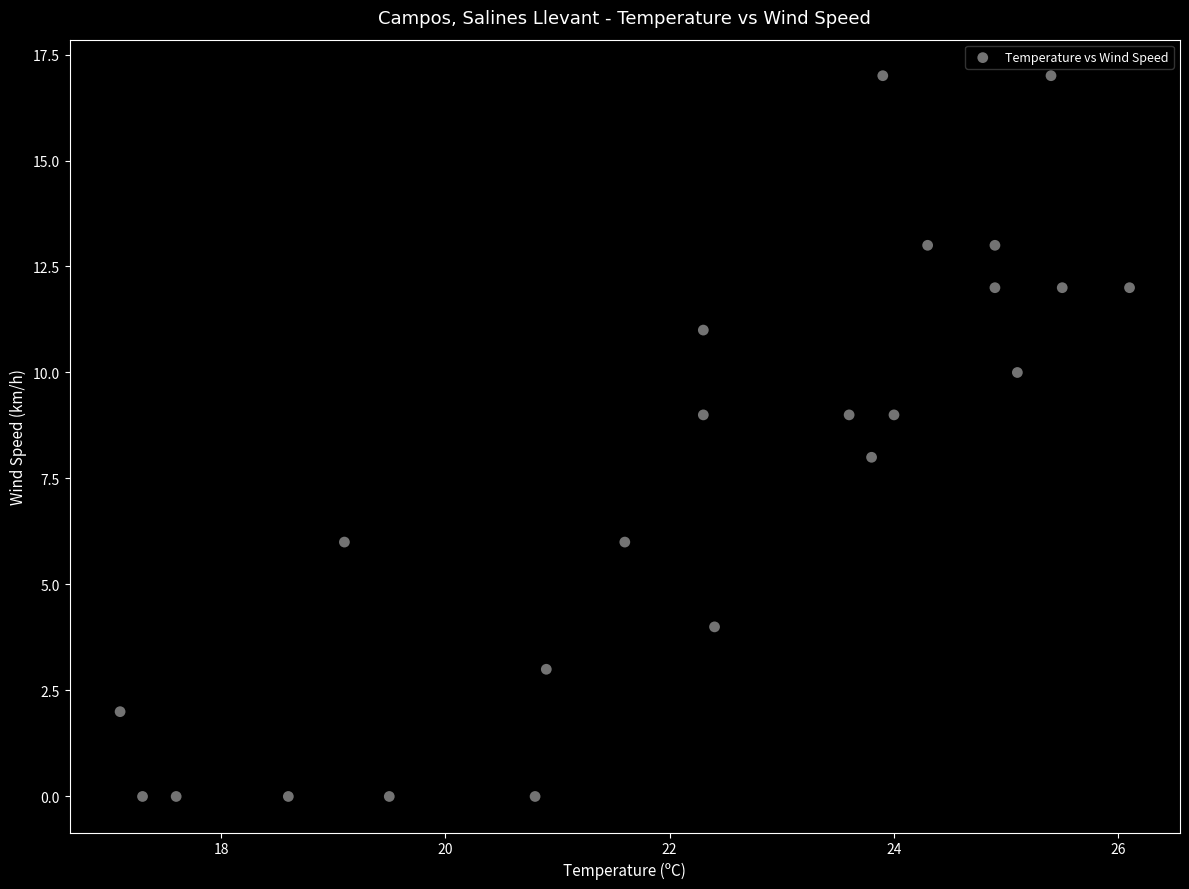

What is the range of Y values (max minus min)?

17